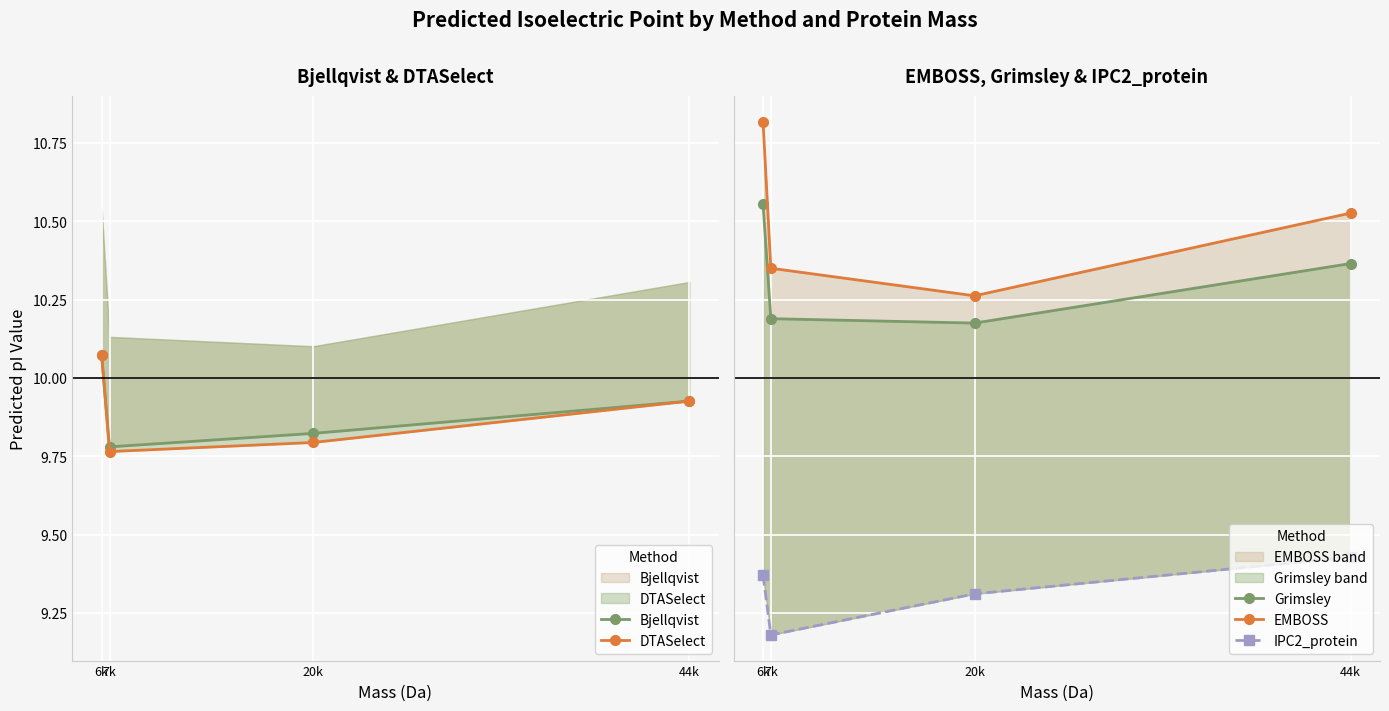

Is the value of Bjellqvist at 7k greater than the value of DTASelect at 44k?

No